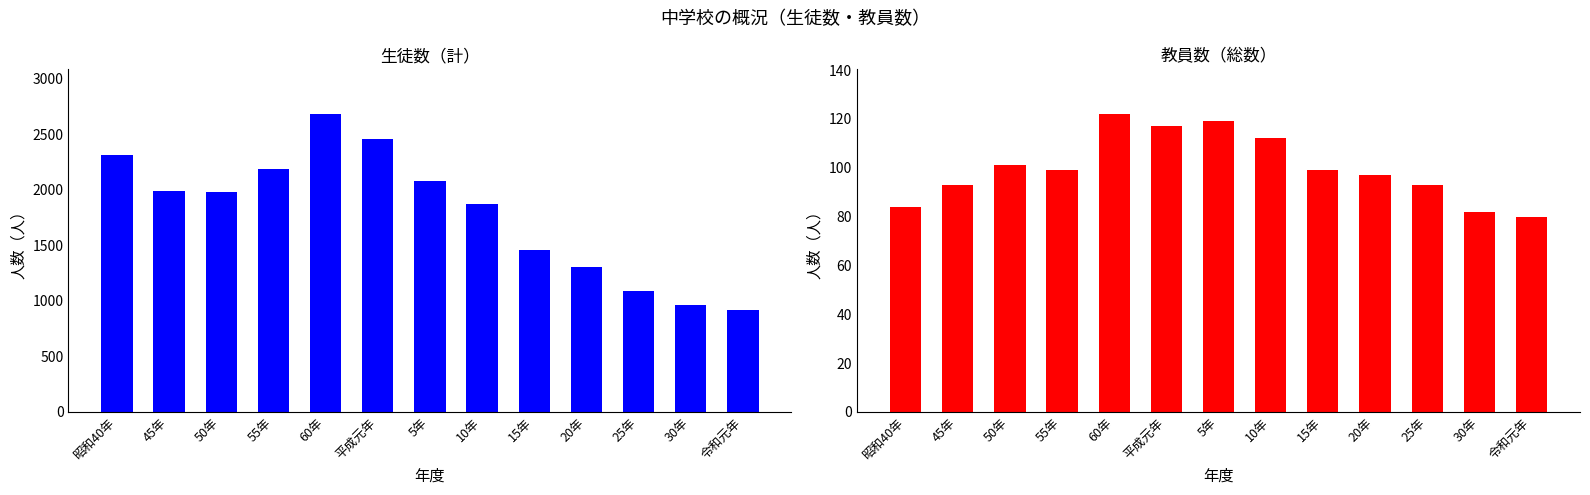

Reading left to right, extract all data points from this chart.

生徒数計: 2312	1987	1977	2186	2680	2458	2081	1869	1456	1301	1084	962	913
教員数総数: 84	93	101	99	122	117	119	112	99	97	93	82	80